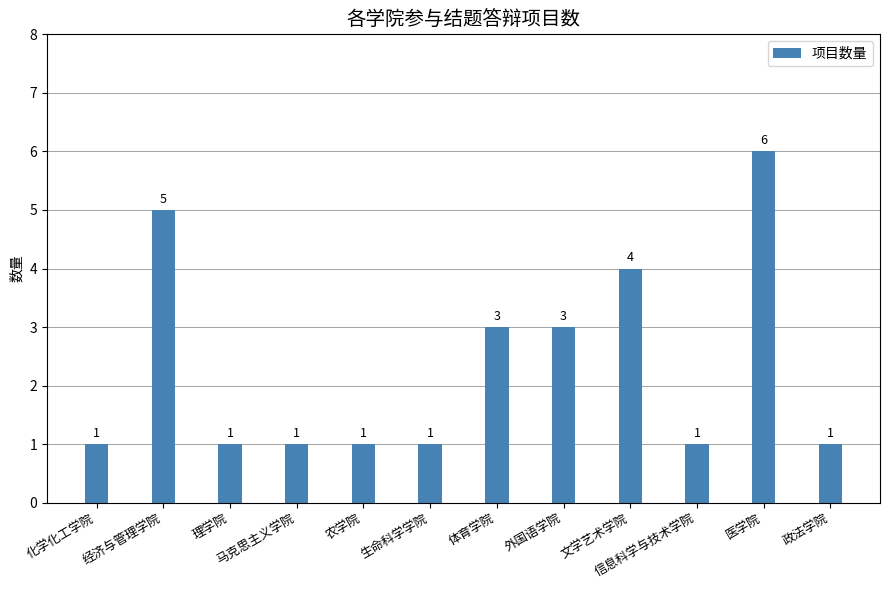

Reading left to right, list all the values displayed in this chart.

1	5	1	1	1	1	3	3	4	1	6	1